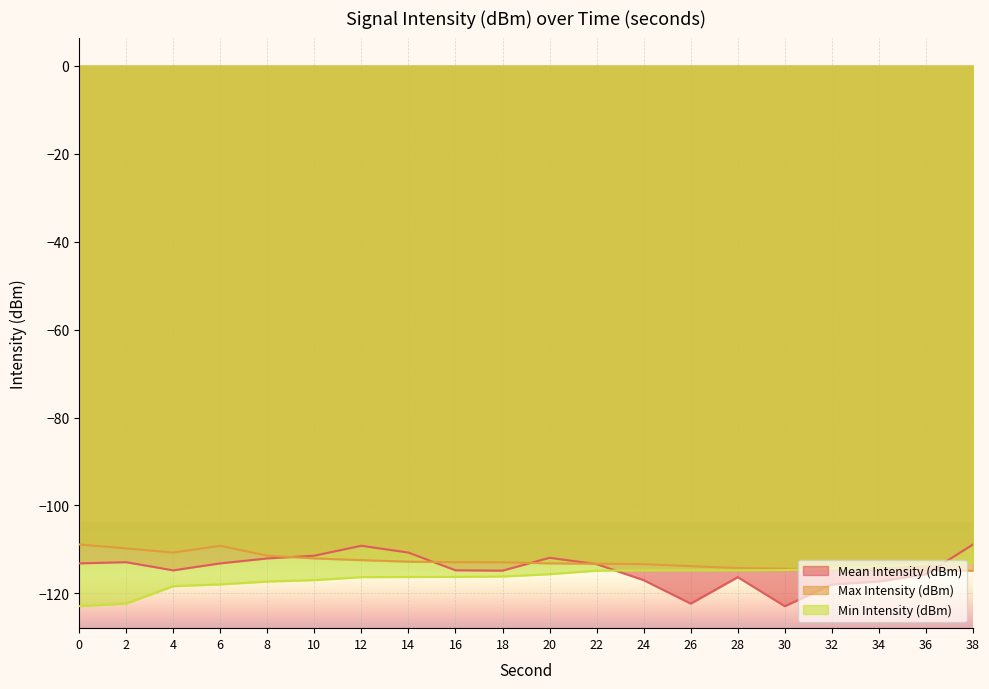

At which label does Min Intensity (dBm) reach its peak?

38